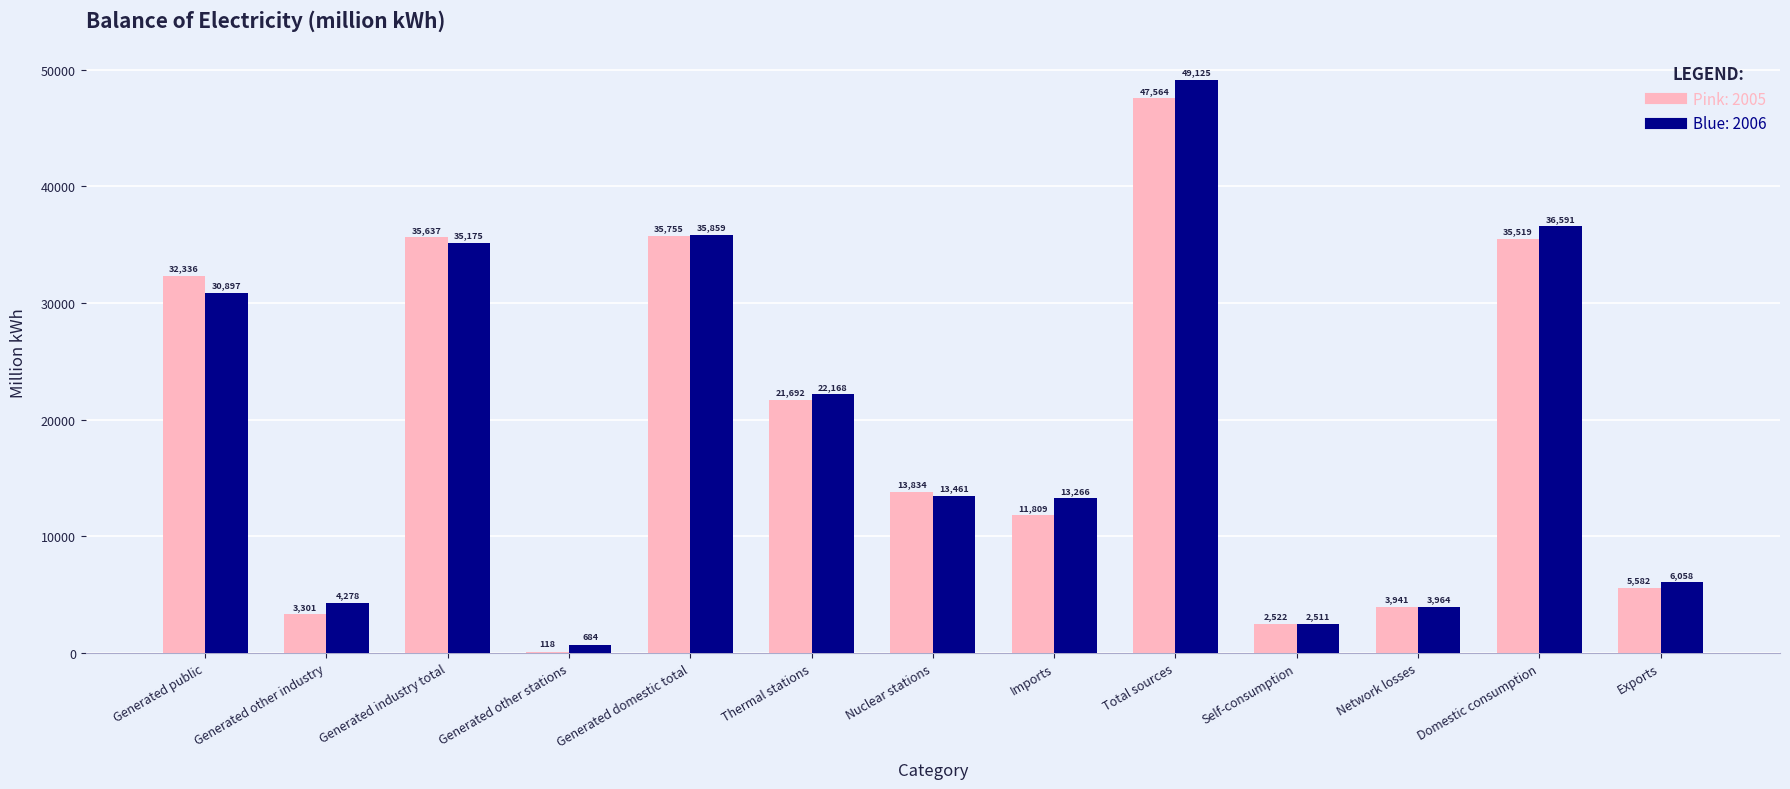

What is the total value across all series at Exports?

11640.0